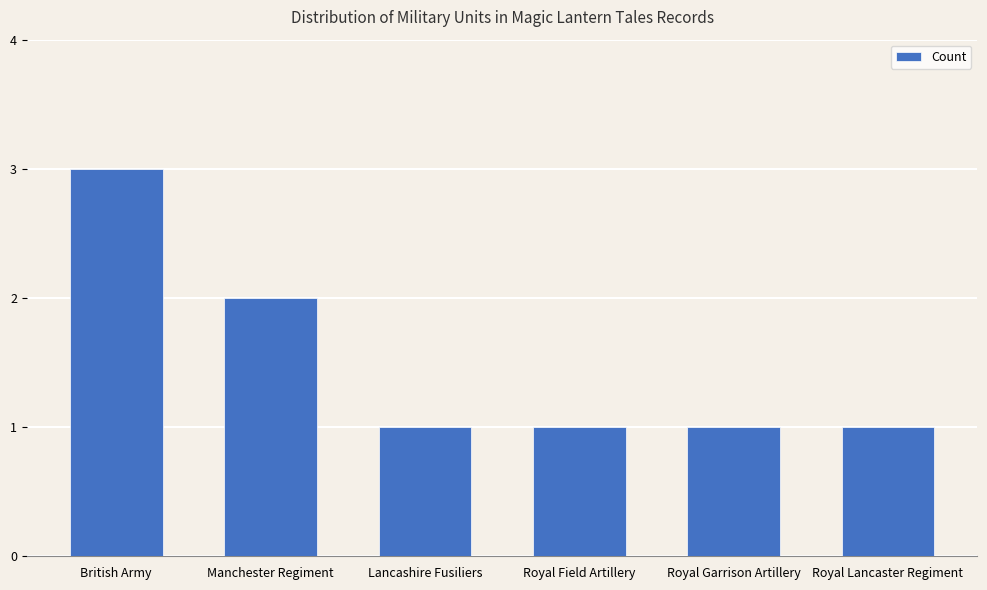

Does the chart contain stacked bars?

No